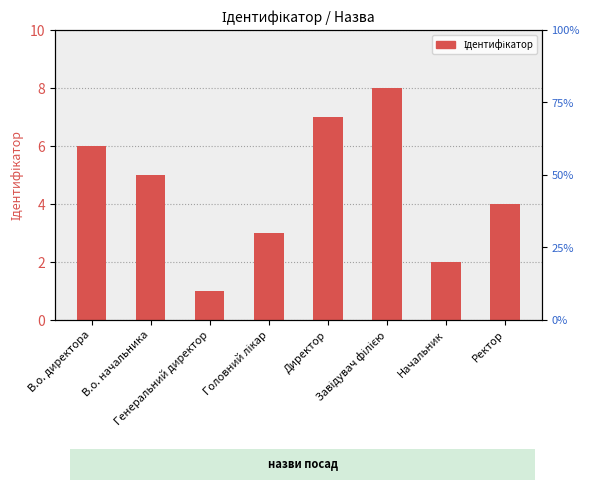

The value at В.о. начальника is 8. True or false?

False